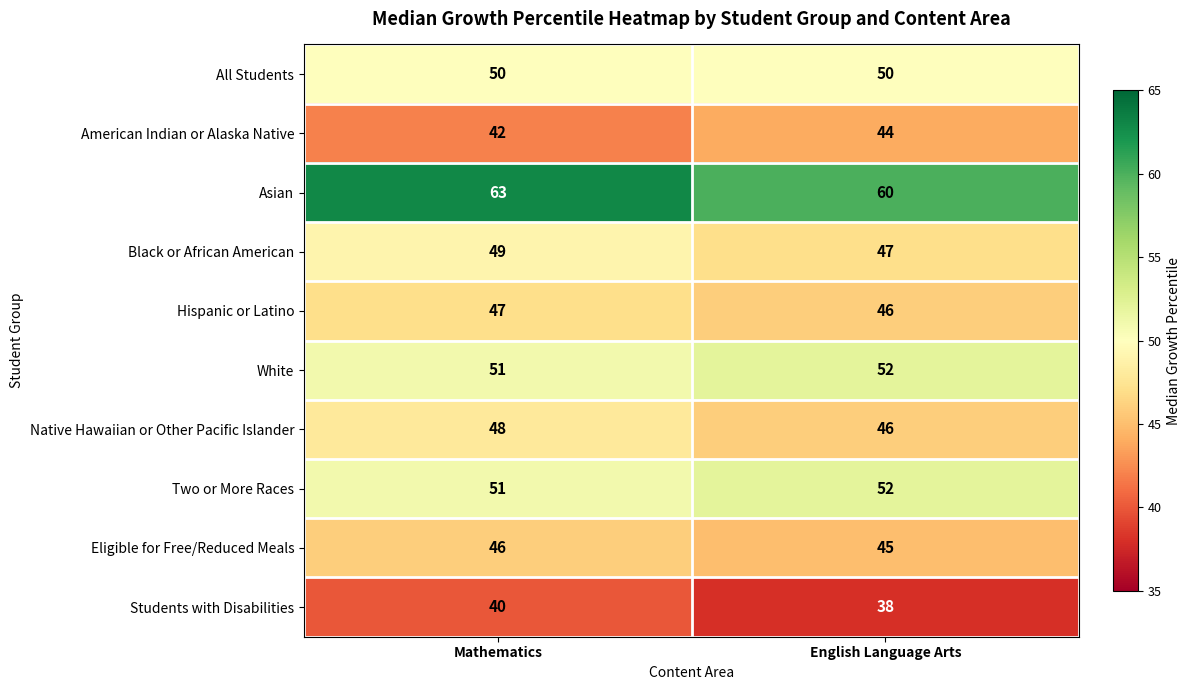

Which category has the lowest value across all series?

English Language Arts